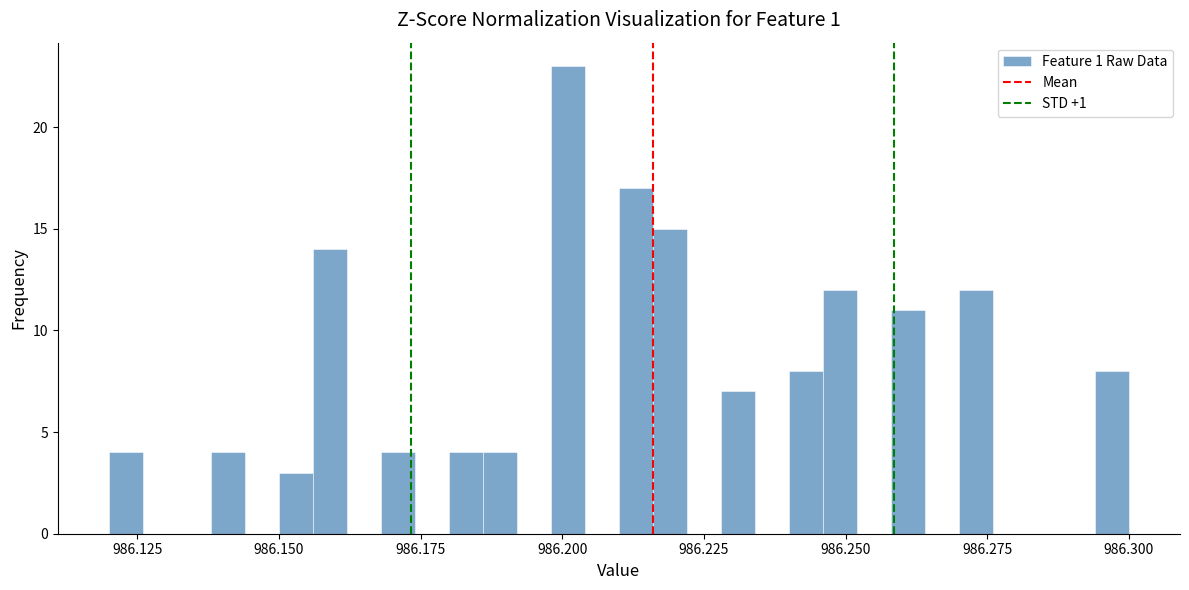

Around what value on the x-axis is the tallest bar? Give the approximate position of its centre, as read against the axis.

986.200